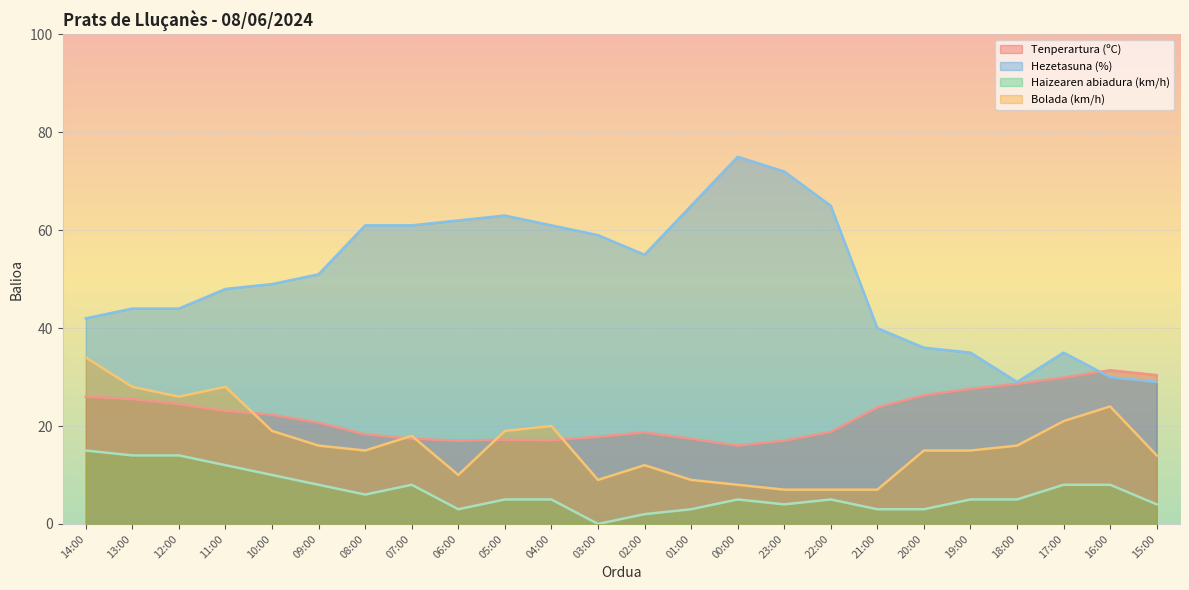

True or false: Haizearen abiadura (km/h) has a value of 3.0 at 21:00.

True